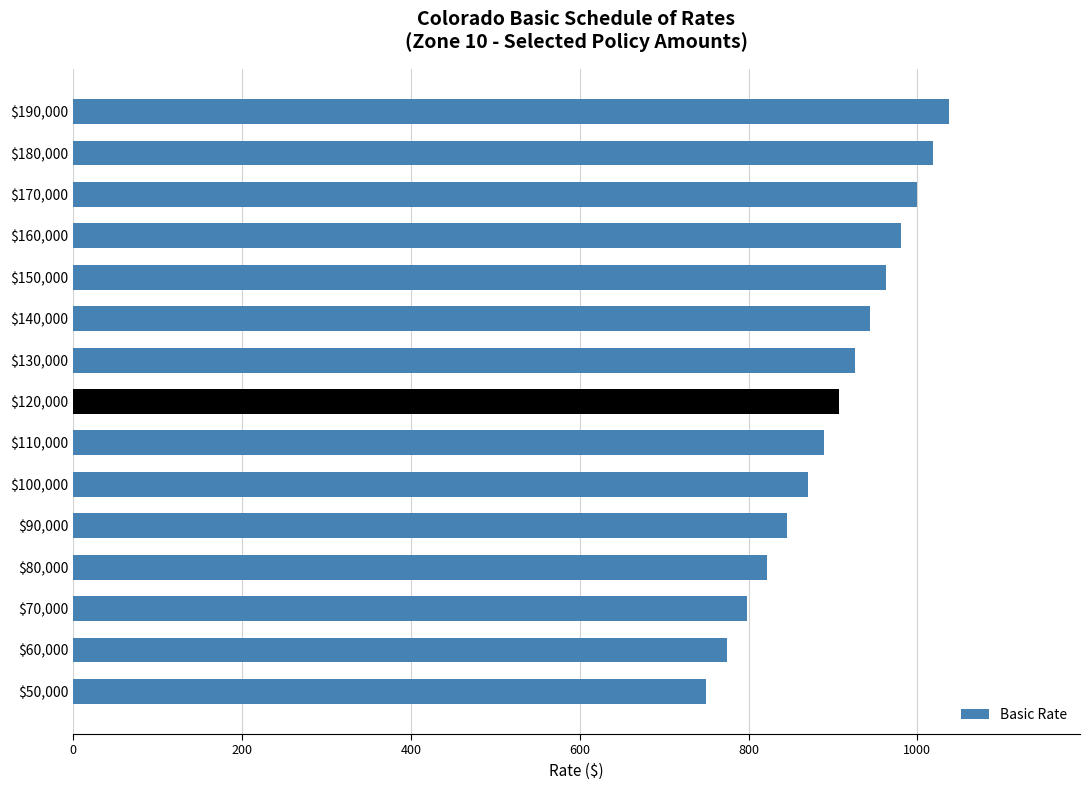

Reading top to bottom, what are all the values shown in this chart?

1037	1018	1000	981	963	944	926	907	889	870	846	822	798	774	750